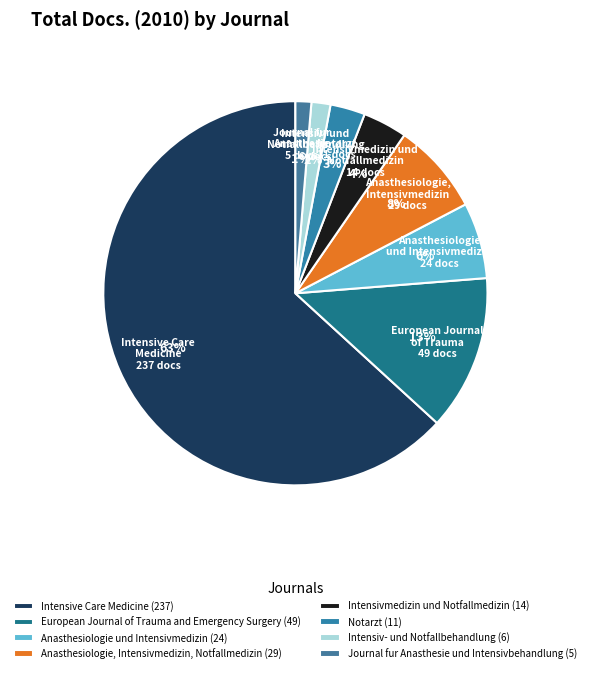

Is there any slice that represents more than half of the pie?

Yes